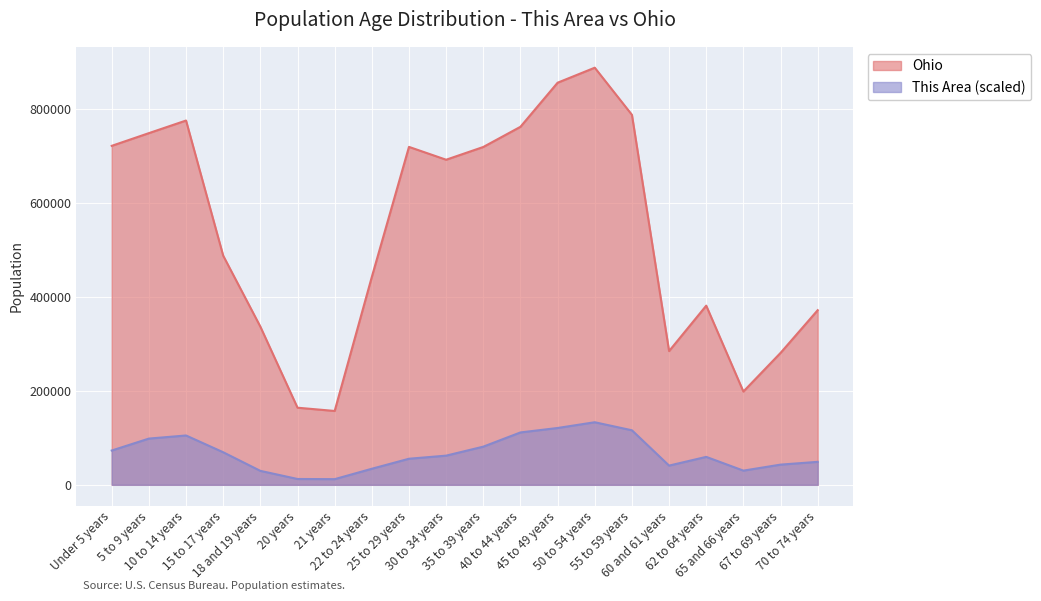

What is the difference between the second highest and minimum values in the Ohio series?

698089.0